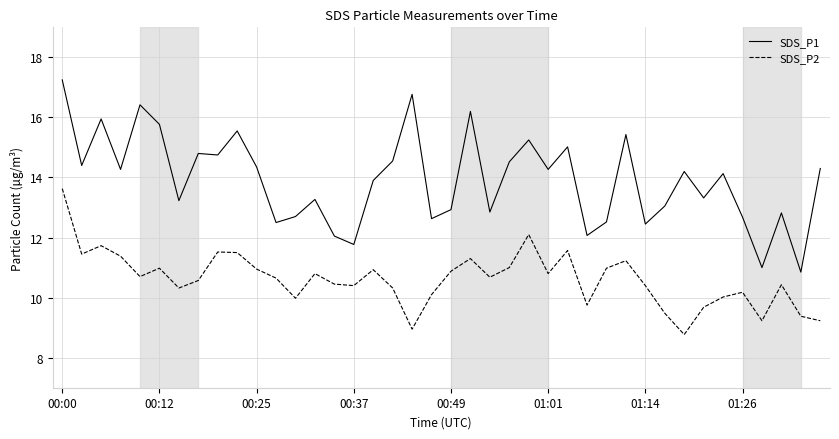

Which series has the largest total across all categories?

SDS_P1